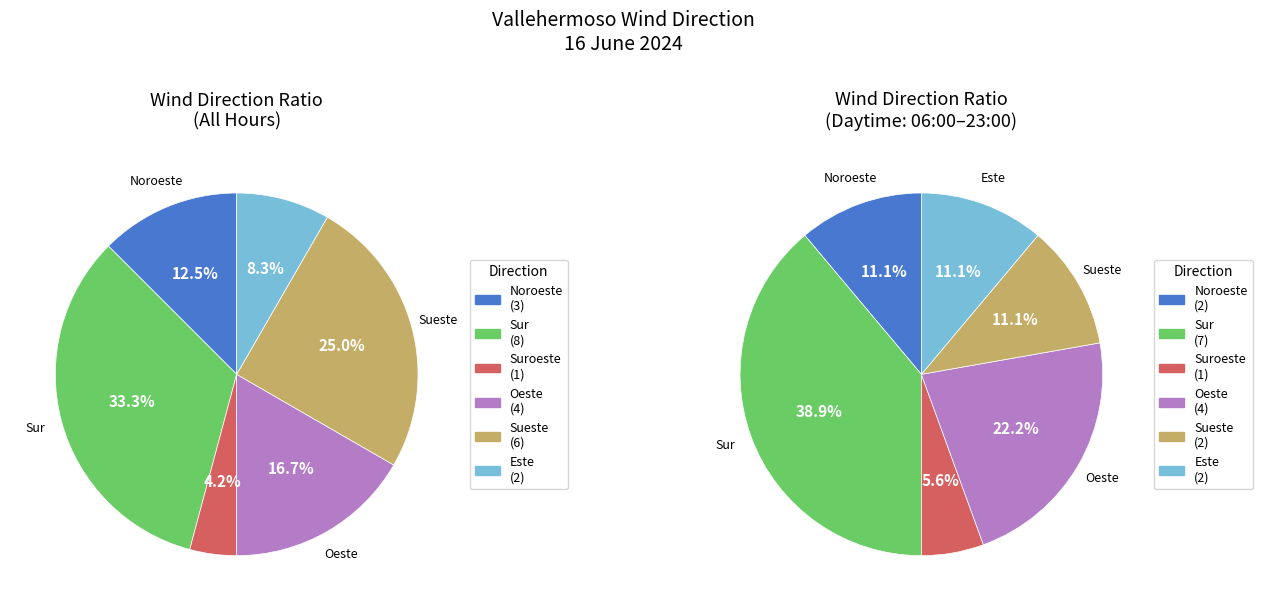

How much of the chart is everything except Este?

91.7%